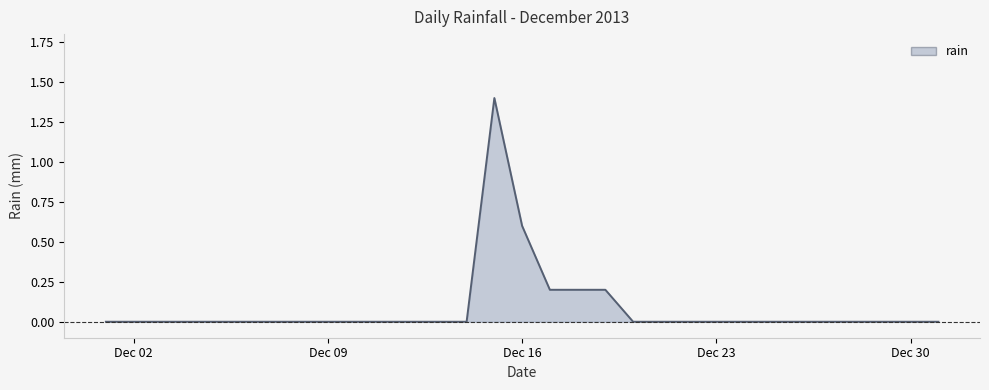

What is the difference between the maximum and minimum values?

1.4